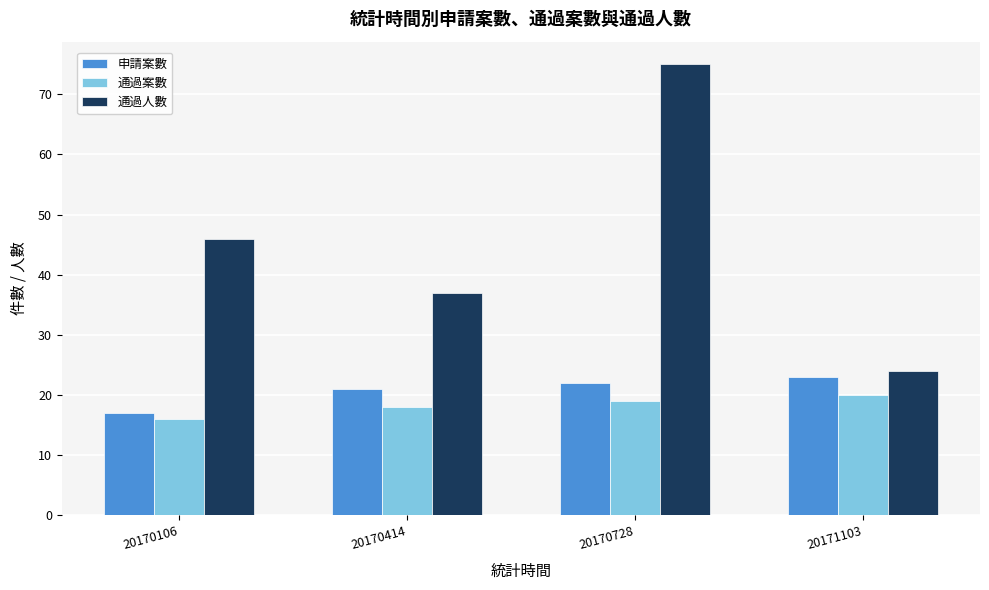

Which series changed the most between 20170414 and 20170728?

通過人數